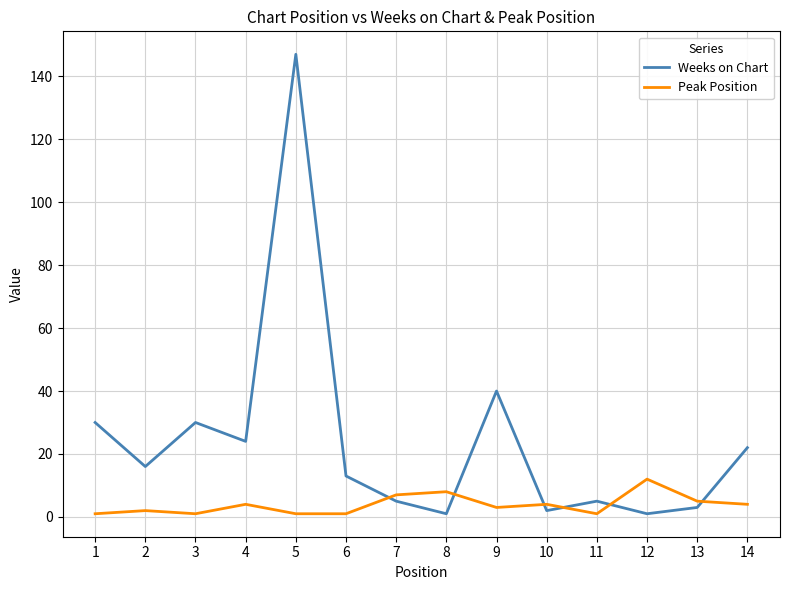

What are all the series names shown in the legend?

Weeks on Chart, Peak Position